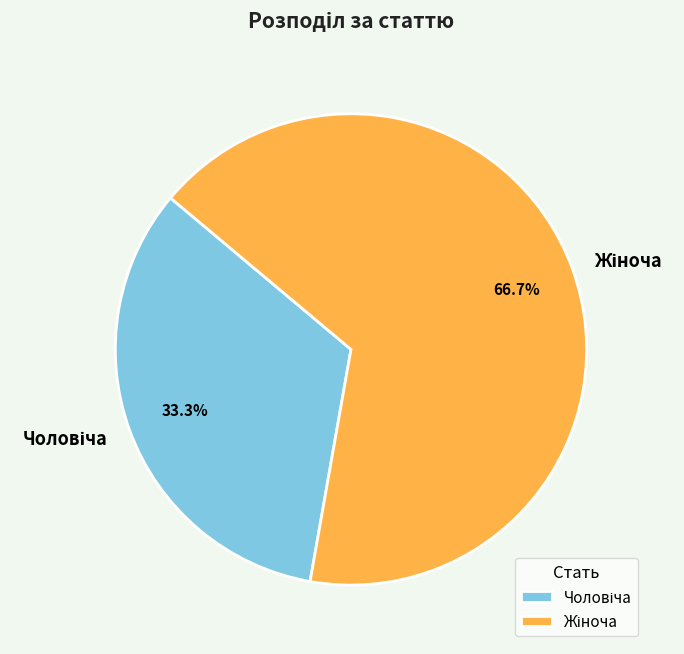

Does any single category account for the majority?

Yes